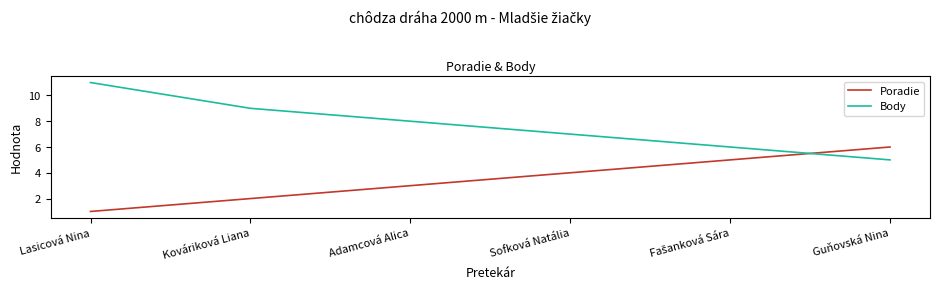

What position from the left is Guňovská Nina?

6